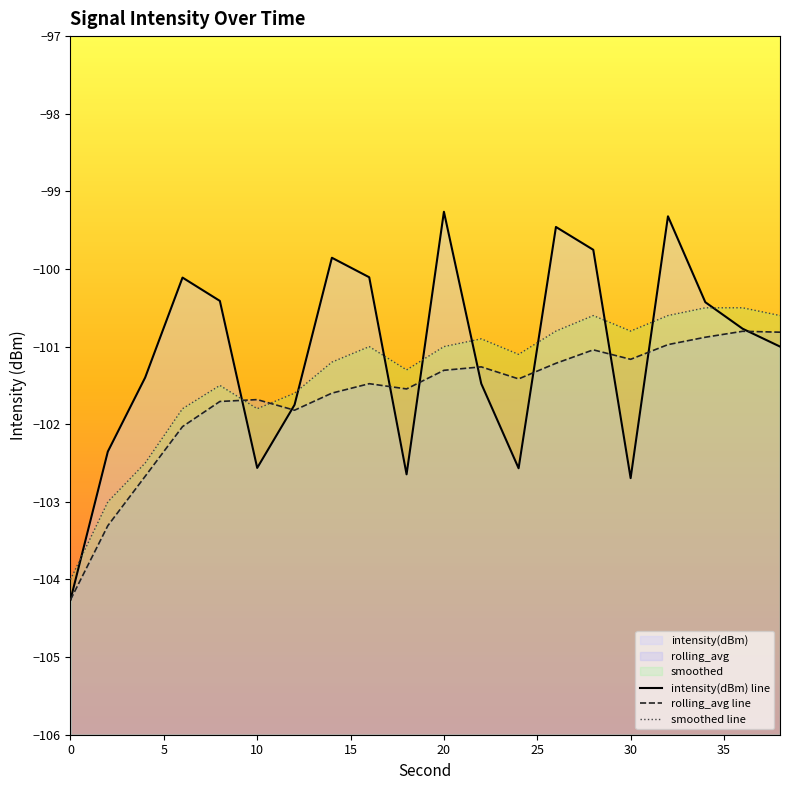

What is the sum of the intensity(dBm) values at 8 and 10?

-203.0